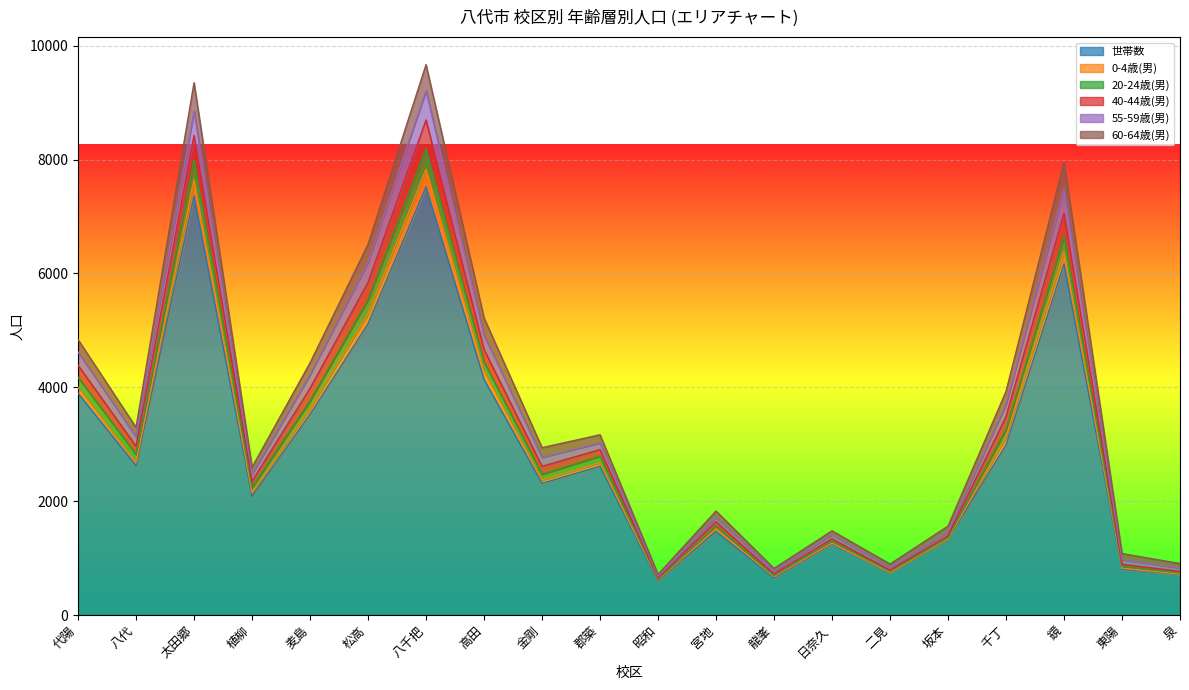

What is the highest value of the 世帯数 series?

7520